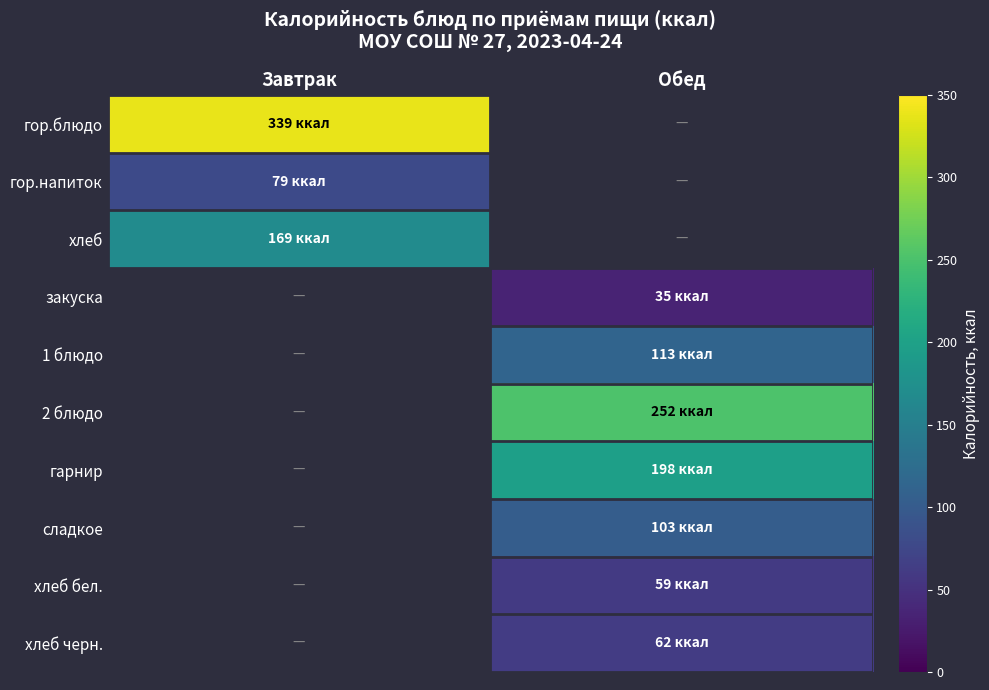

How many distinct data groups are displayed?

10